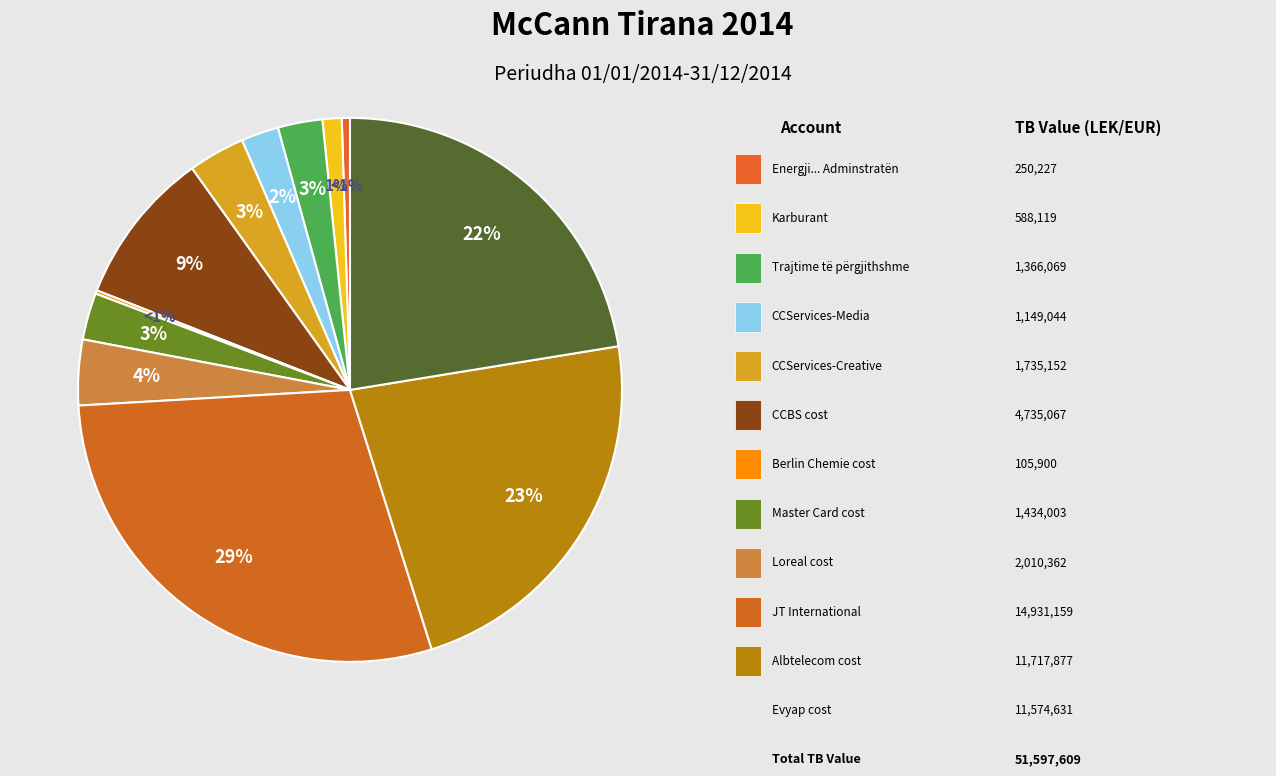

The Berlin Chemie cost slice represents 1% of the pie. True or false?

False